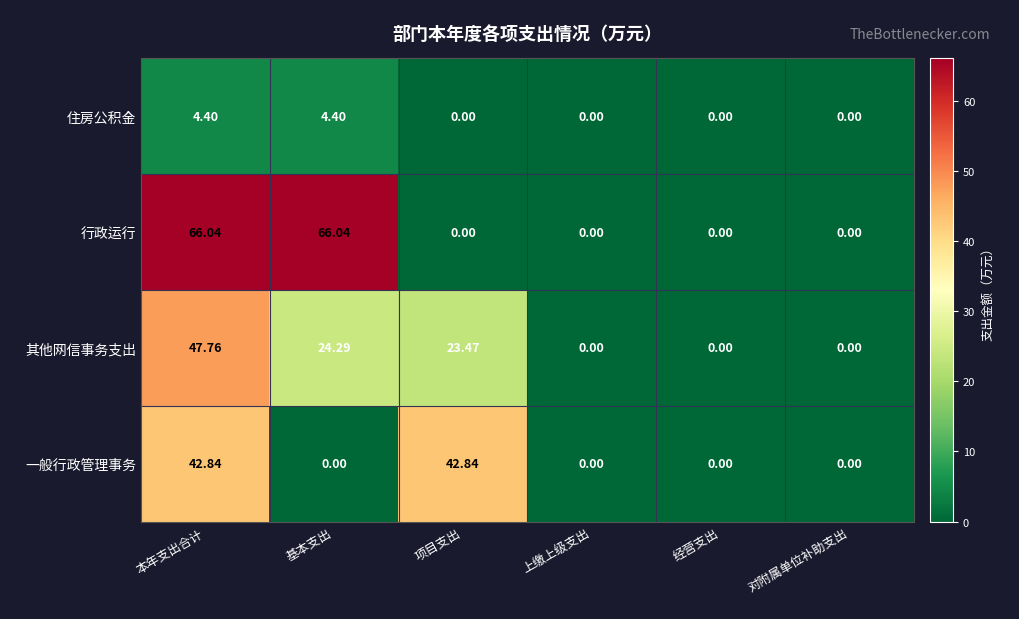

Which series has the widest spread of values?

行政运行